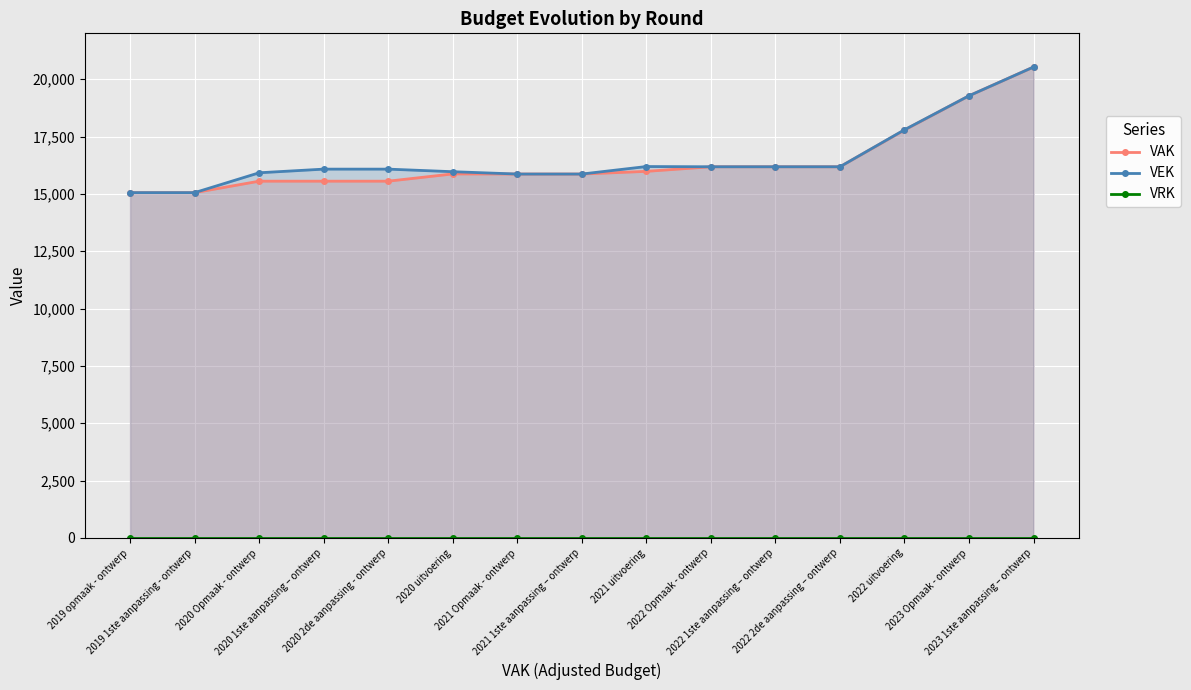

Which series changed the most between 2021 1ste aanpassing – ontwerp and 2022 uitvoering?

VEK